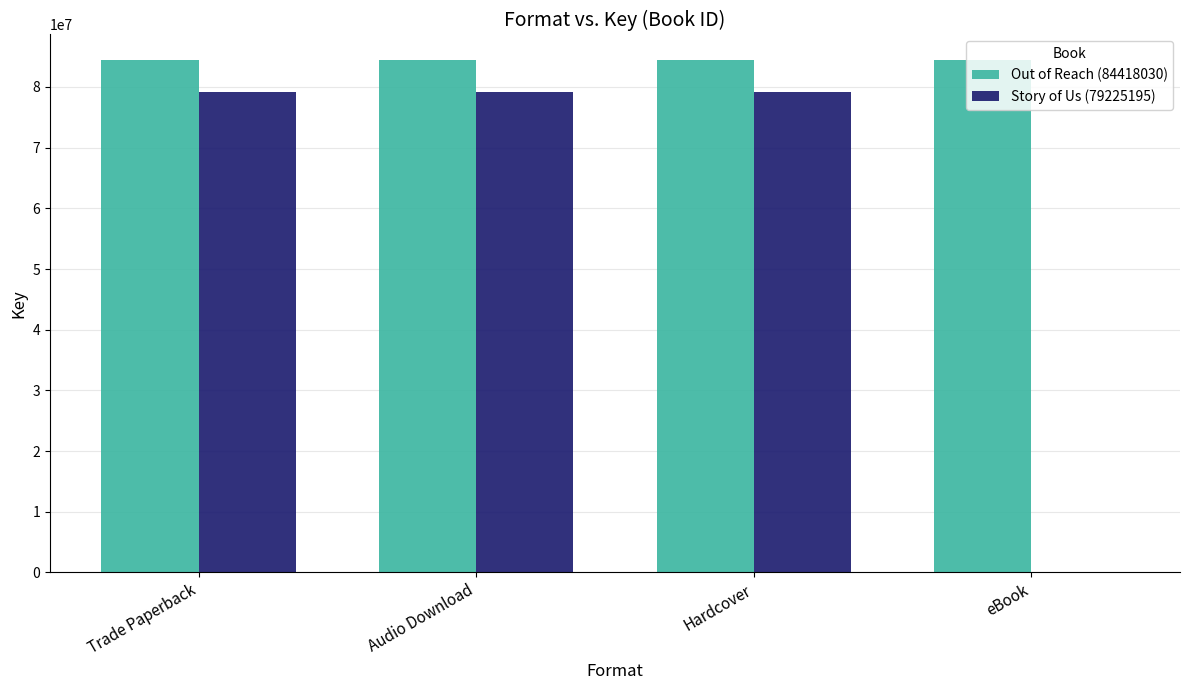

Between Audio Download and eBook, which series saw the biggest shift?

Story of Us (79225195)